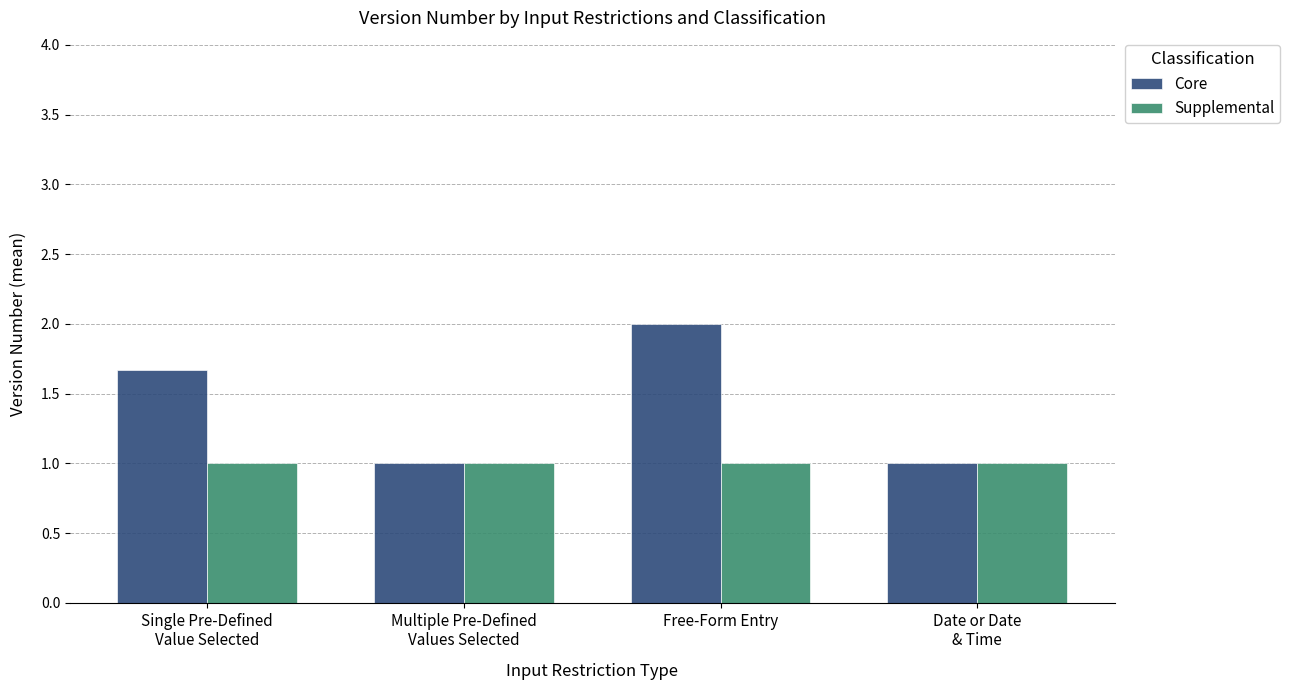

Reading left to right, extract all data points from this chart.

Core: Single Pre-Defined
Value Selected=1.7	Multiple Pre-Defined
Values Selected=1.0	Free-Form Entry=2.0	Date or Date
& Time=1.0
Supplemental: Single Pre-Defined
Value Selected=1.0	Multiple Pre-Defined
Values Selected=1.0	Free-Form Entry=1.0	Date or Date
& Time=1.0